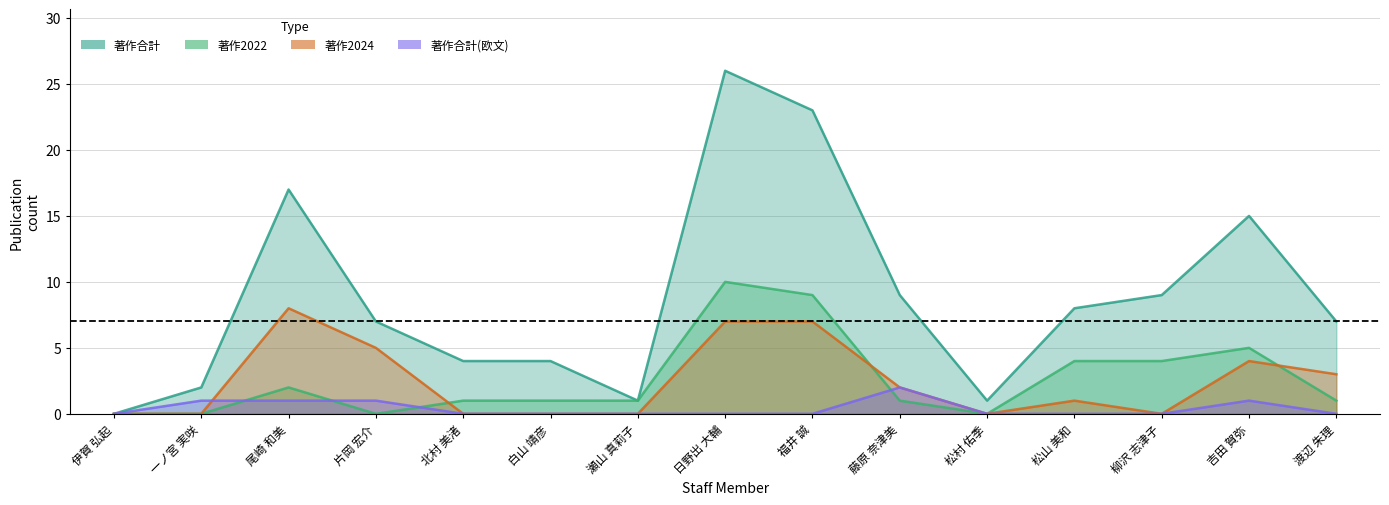

Which series ends up on top after the final intersection of 著作2022 and 著作合計(欧文)?

著作合計(欧文)